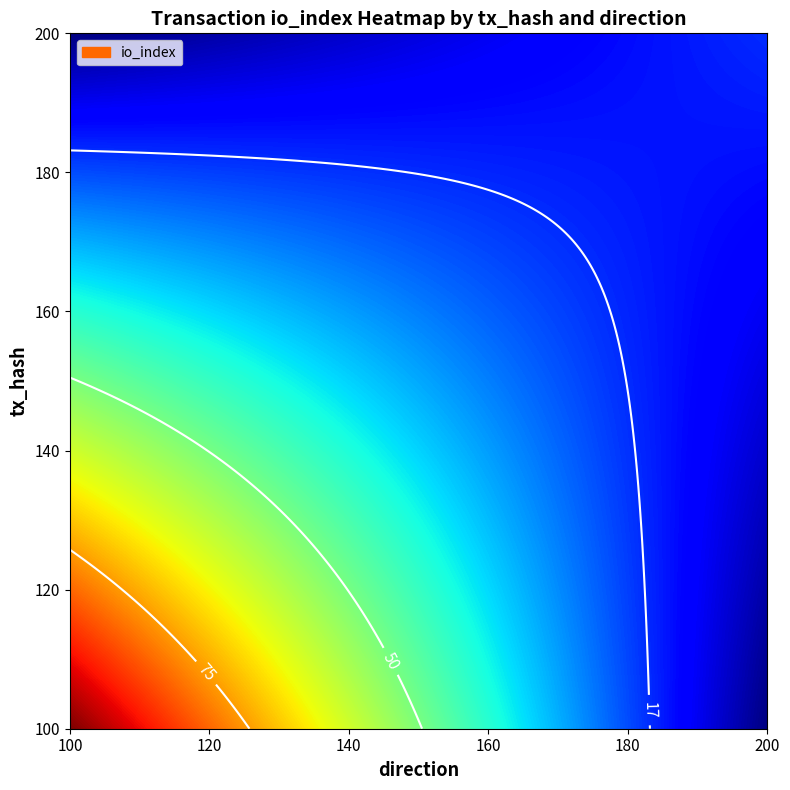

What is the spread (max minus min) of values at io_index?

84